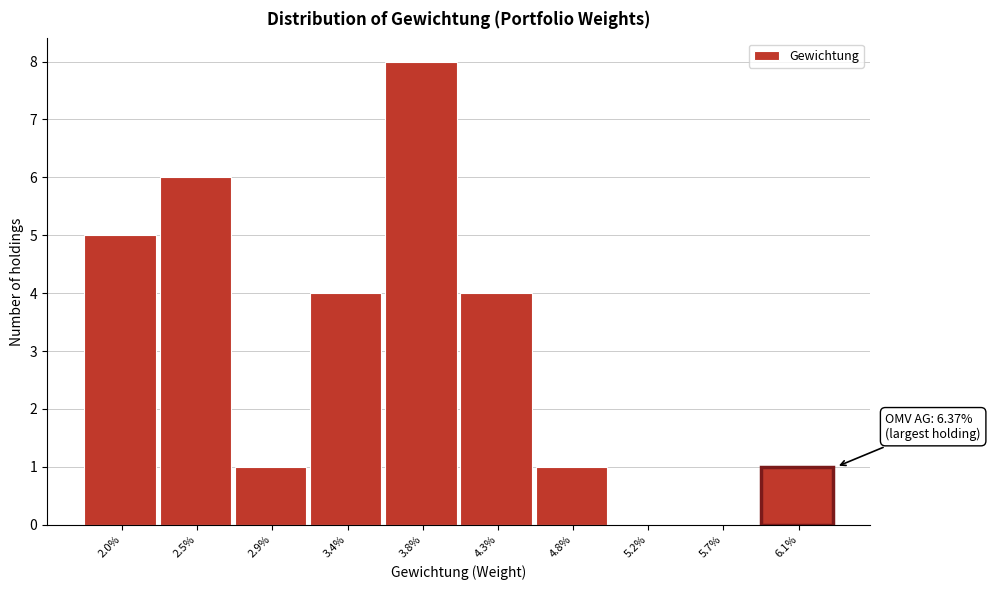

Reading right to left, transcribe all the data shown in this chart.

6.1%=1	5.7%=0	5.2%=0	4.8%=1	4.3%=4	3.8%=8	3.4%=4	2.9%=1	2.5%=6	2.0%=5